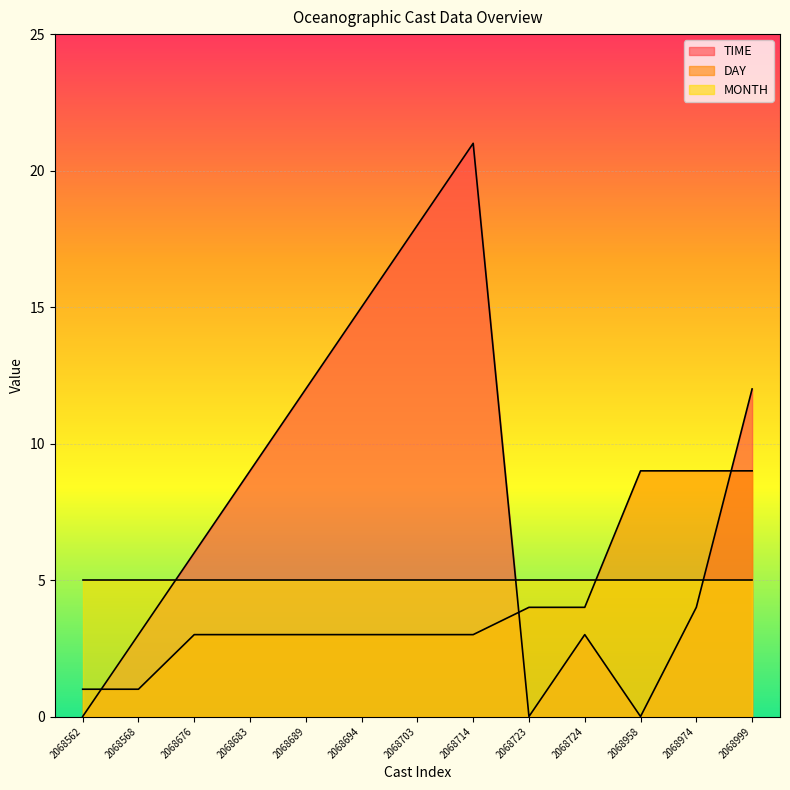

What is the difference between the highest and lowest values at 2068683?

6